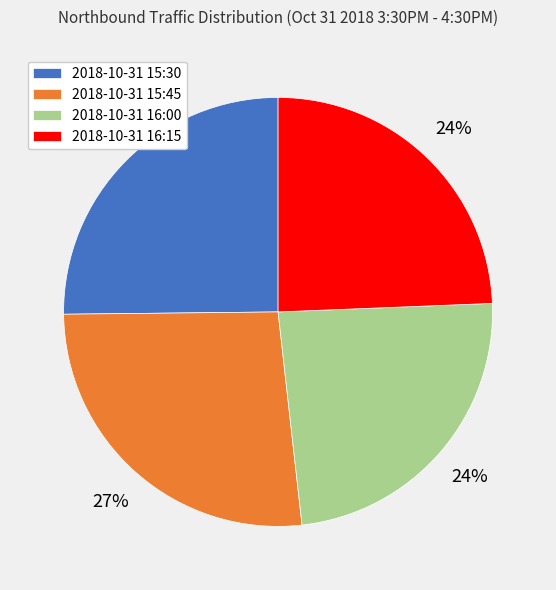

Approximately how many times larger is the value at 2018-10-31 15:45 compared to 2018-10-31 16:15?

1.1